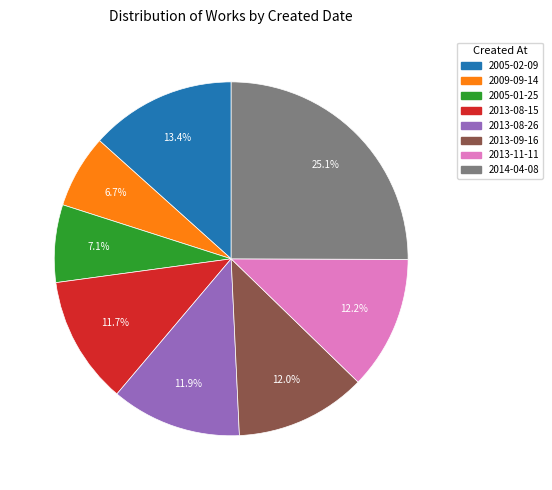

Is there any slice that represents more than half of the pie?

No